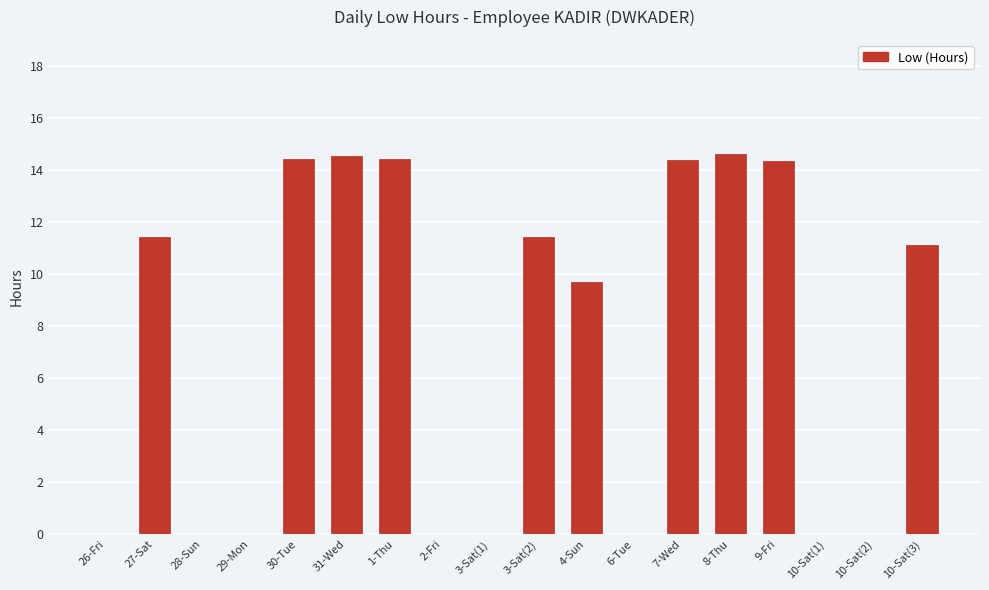

What is the sum of the values at 1-Thu and 10-Sat(1)?

14.4